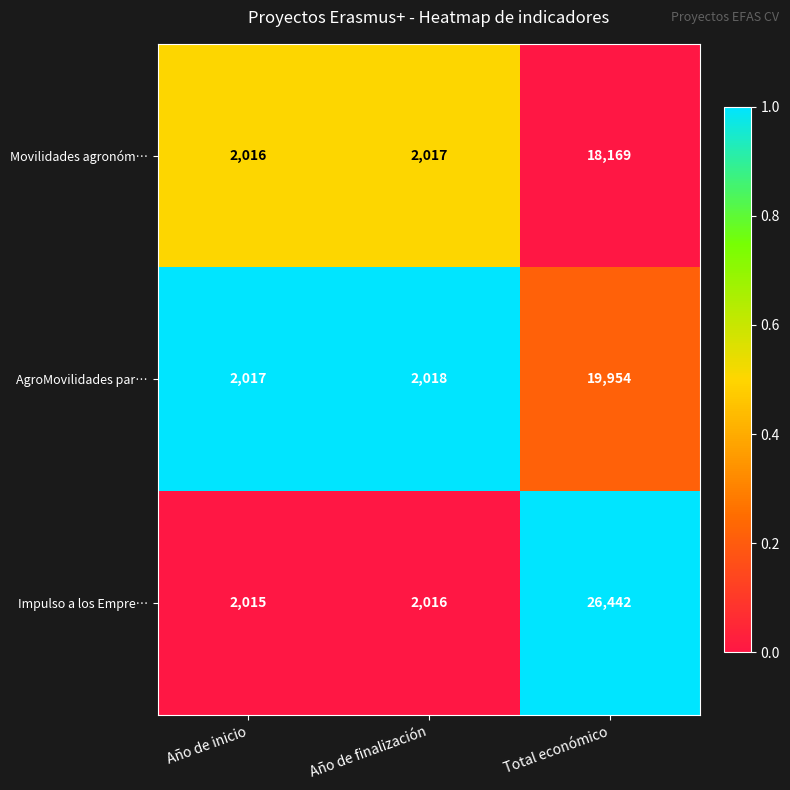

What is the sum of all AgroMovilidades par… values?

23989